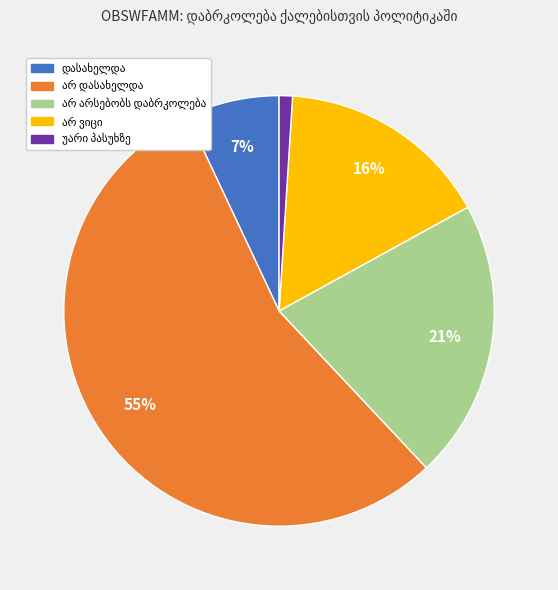

How many segments does this pie chart have?

5